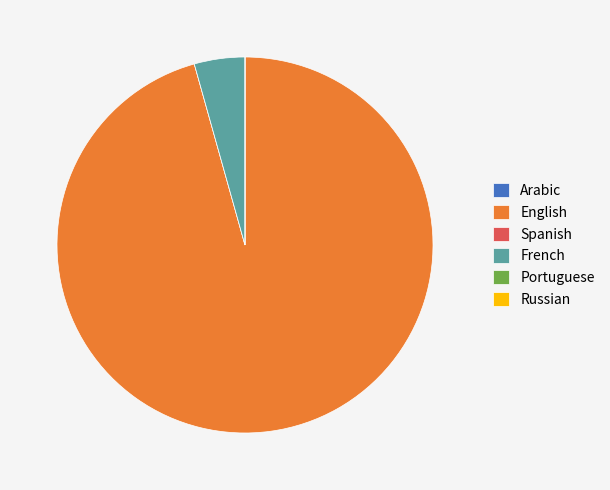

Does any single category account for the majority?

Yes